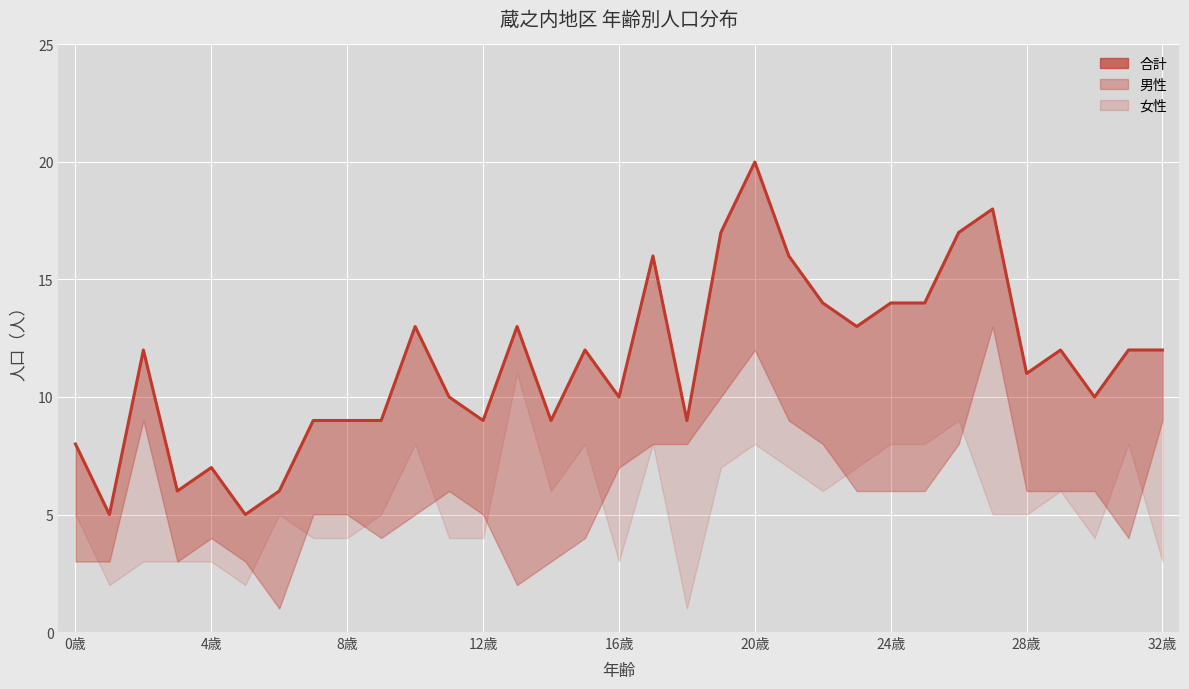

What is the difference between the maximum and minimum values?

15